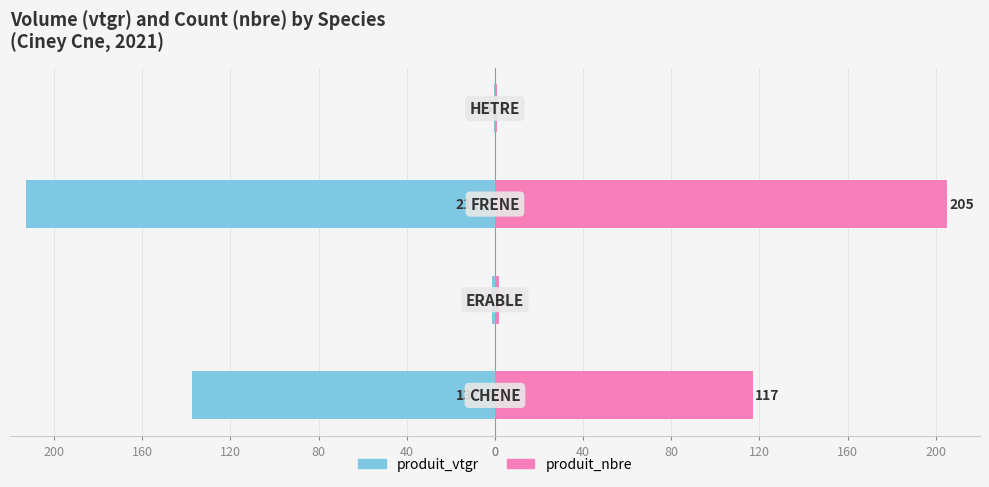

What is the difference between the highest and lowest values at 120?

1.6